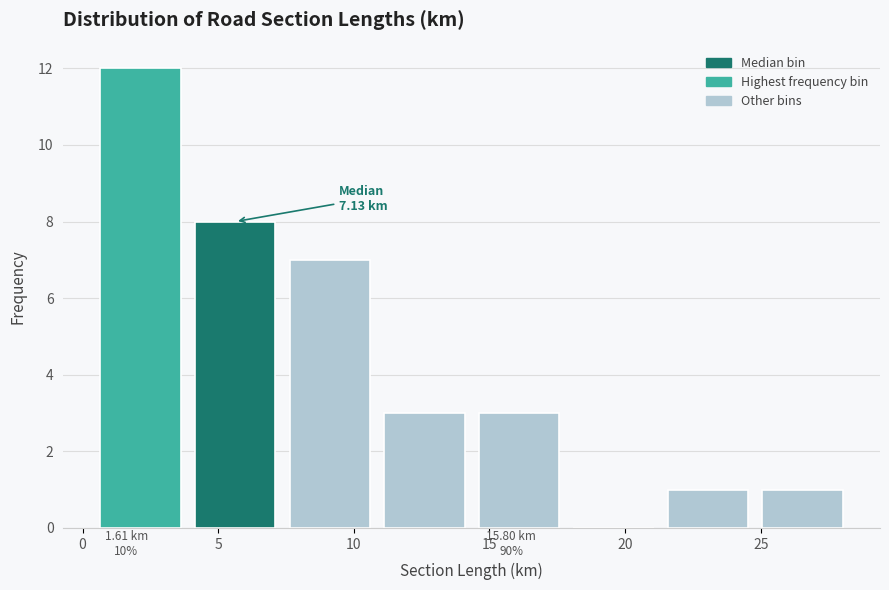

Over which range of the x-axis is the bar tallest?

0.5 to 4.0